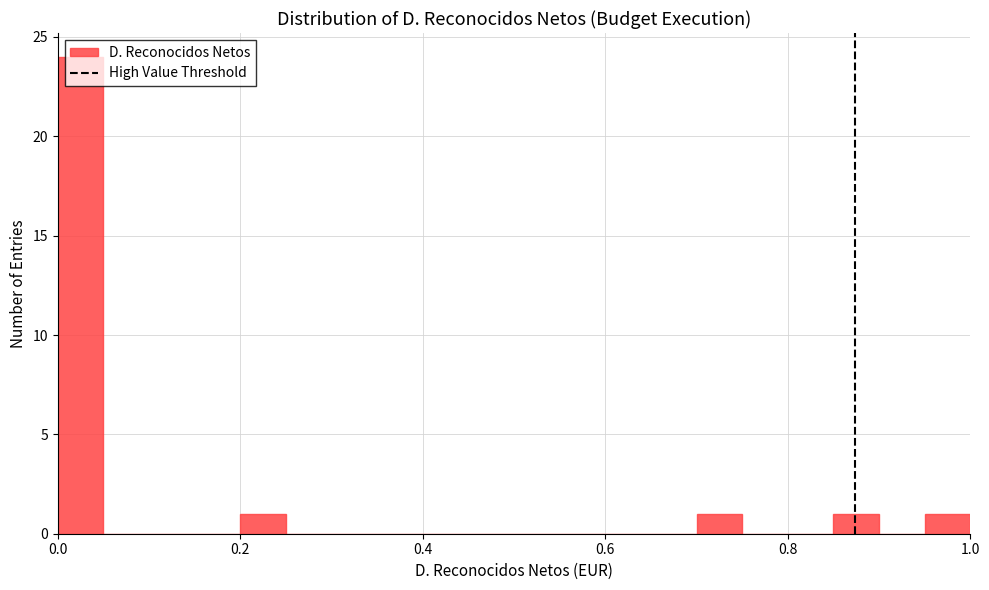

Read against the x-axis, roughly where is the centre of the tallest bar?

0.02